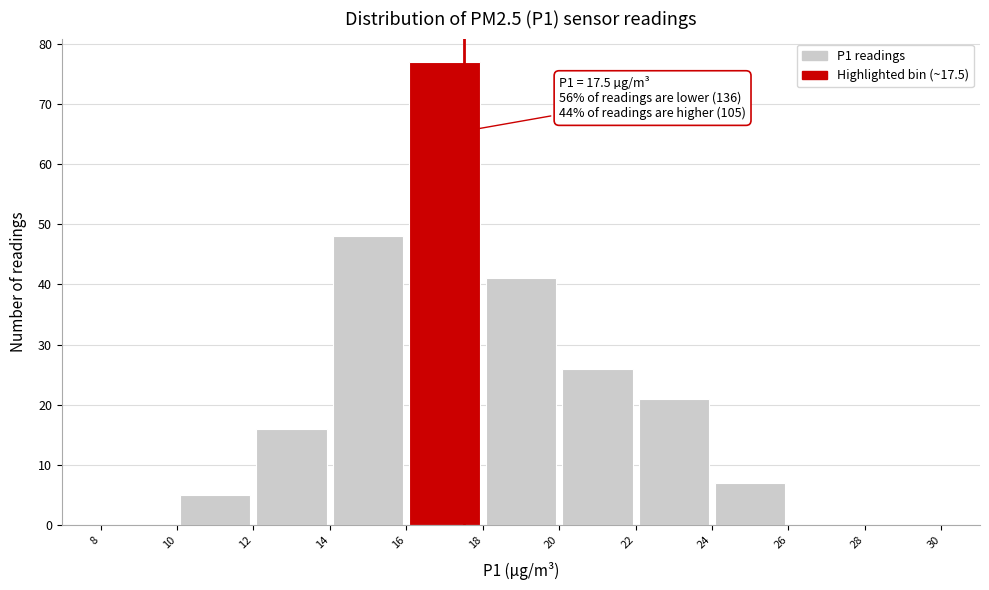

Over which range of the x-axis is the bar tallest?

16 to 18